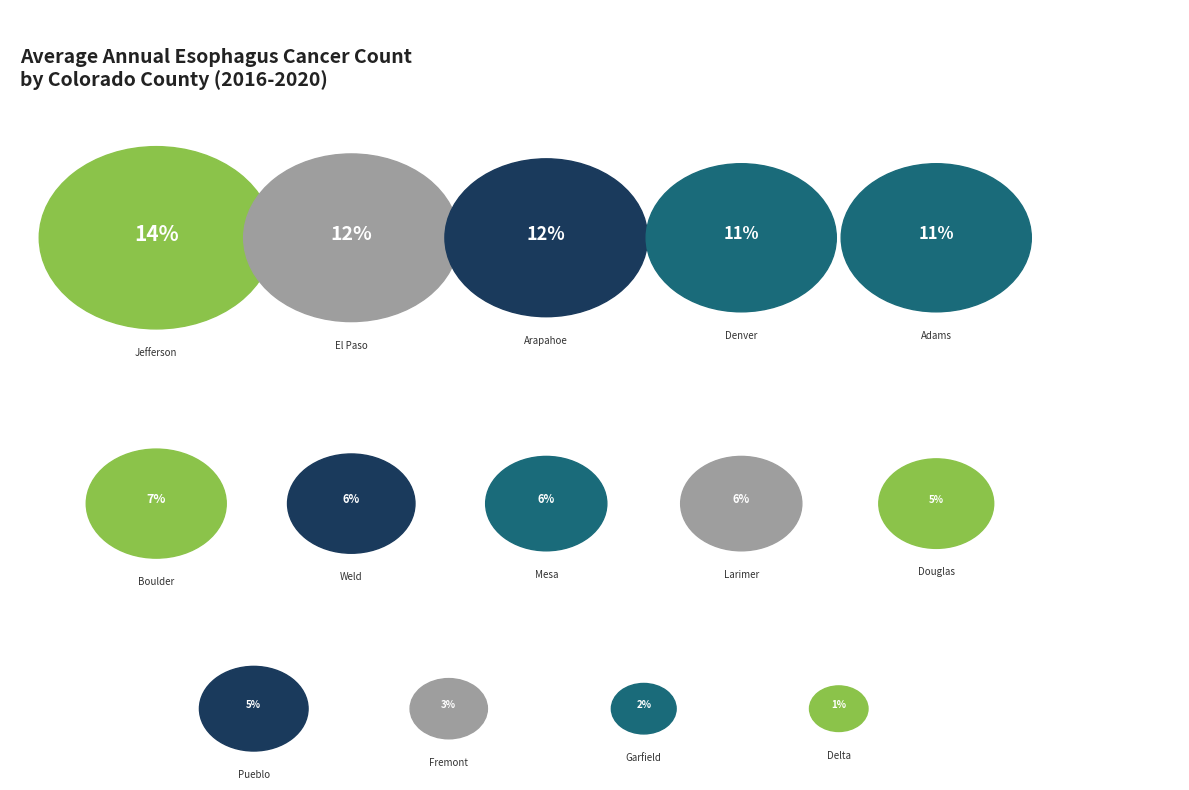

Rank the categories by value from lowest to highest.

Delta County, Garfield County, Fremont County, Pueblo County, Douglas County, Larimer County, Mesa County, Weld County, Boulder County, Denver County, Adams County, Arapahoe County, El Paso County, Jefferson County